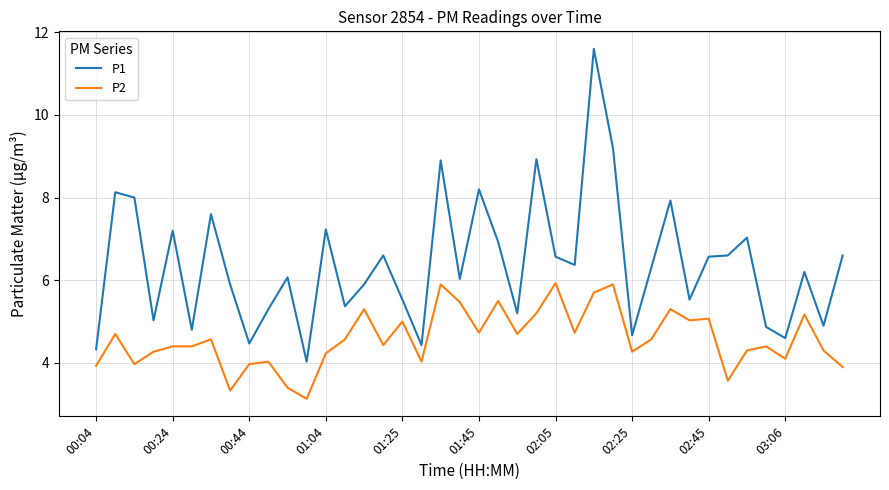

True or false: P2 and P1 intersect in this chart.

False